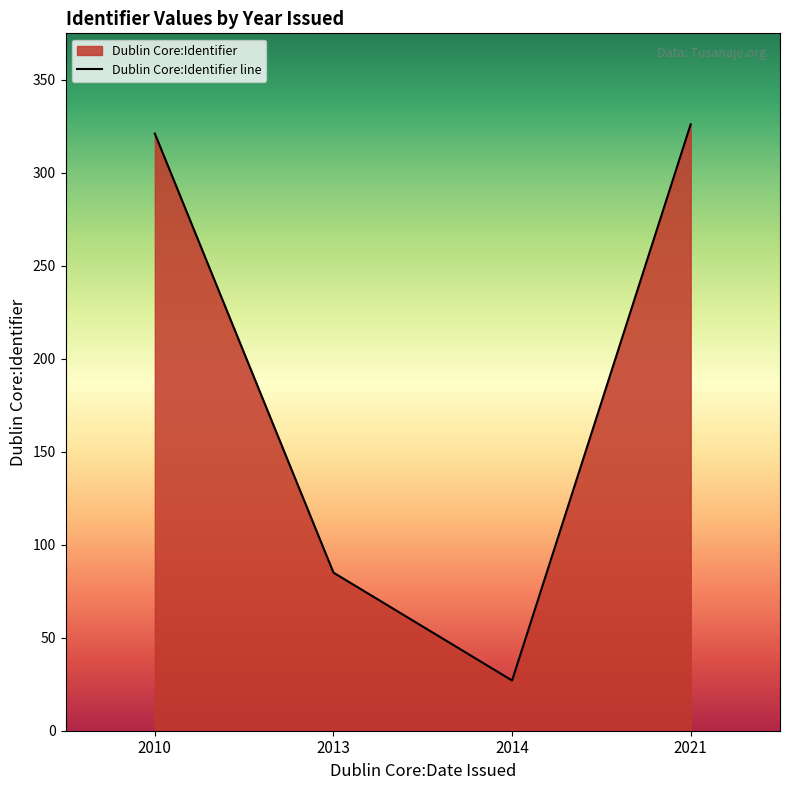

How many interior local valleys (lower than both neighbors) does the data have?

1